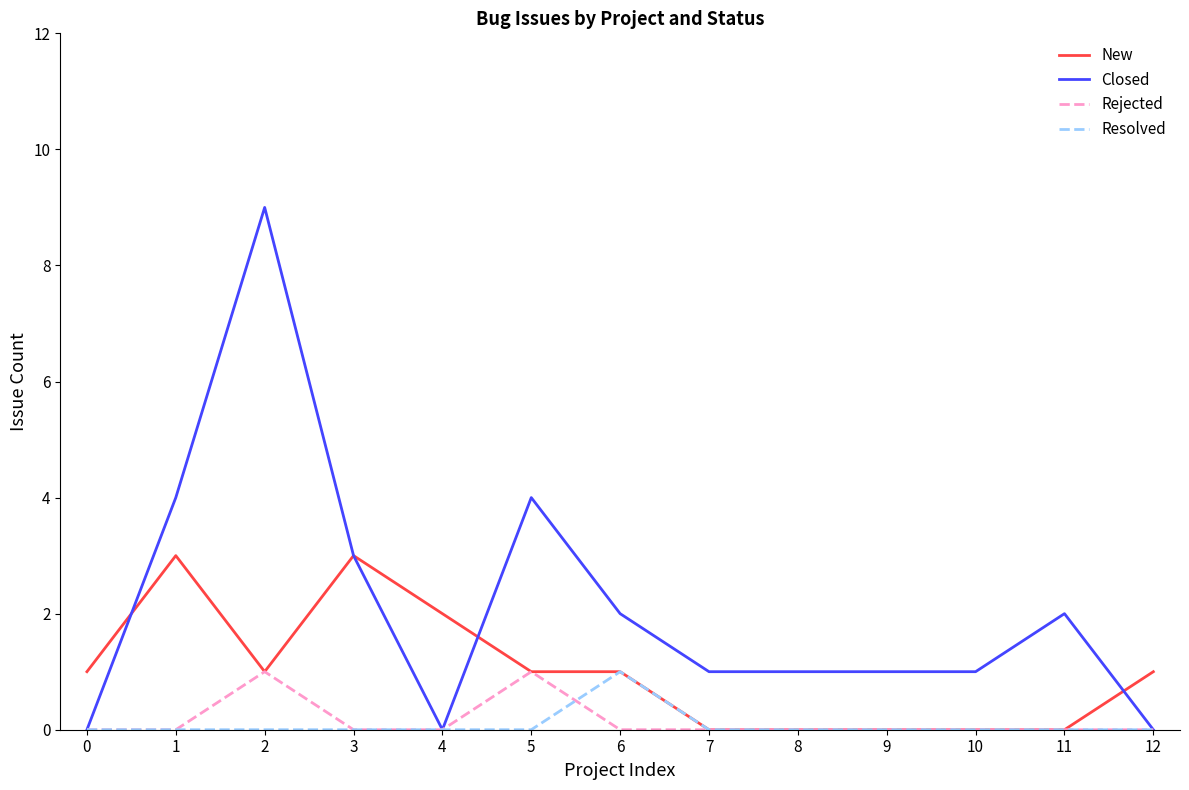

How many lines are shown in the chart?

4